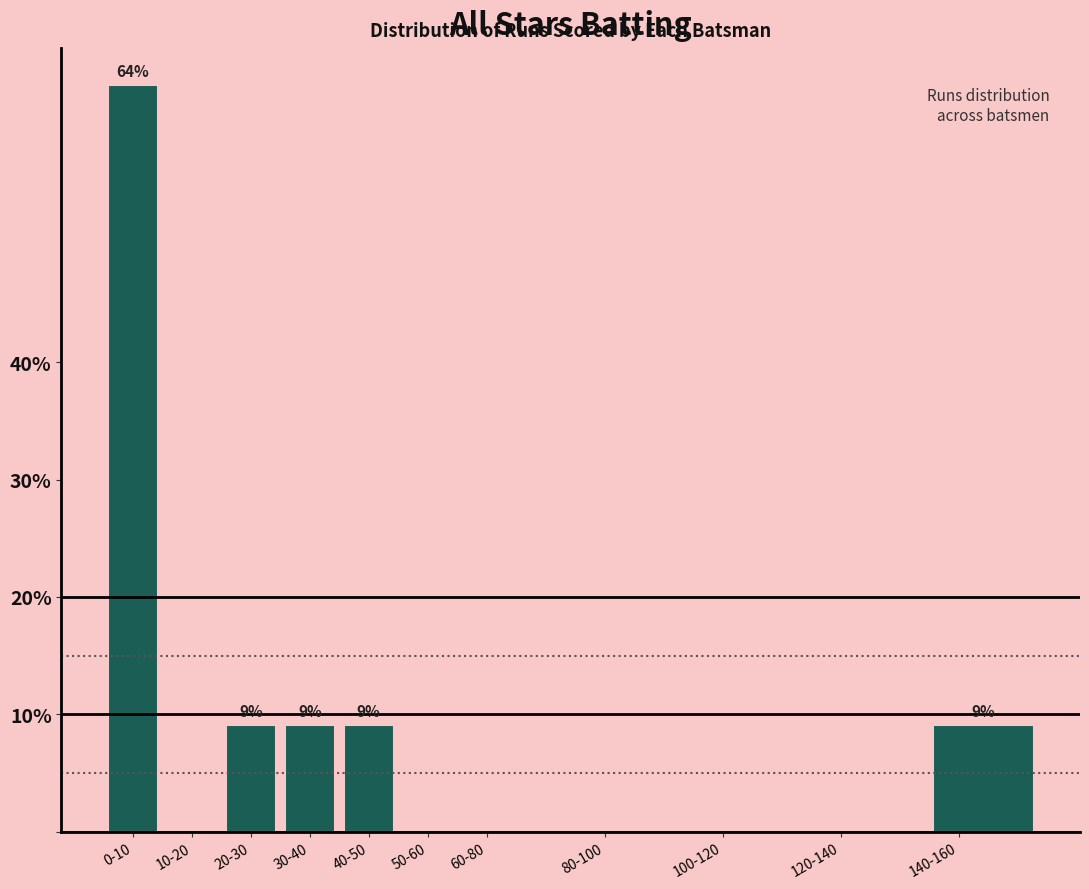

Reading right to left, list all the values displayed in this chart.

140-160=9.1	120-140=0.0	100-120=0.0	80-100=0.0	60-80=0.0	50-60=0.0	40-50=9.1	30-40=9.1	20-30=9.1	10-20=0.0	0-10=63.6